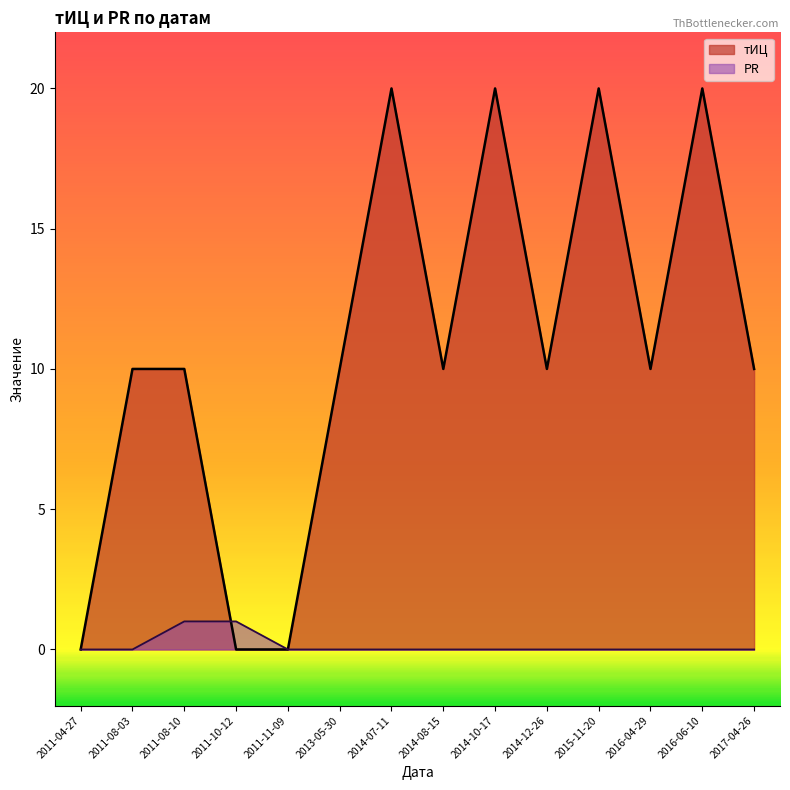

Which category has the highest value in the тИЦ series?

2016-06-10